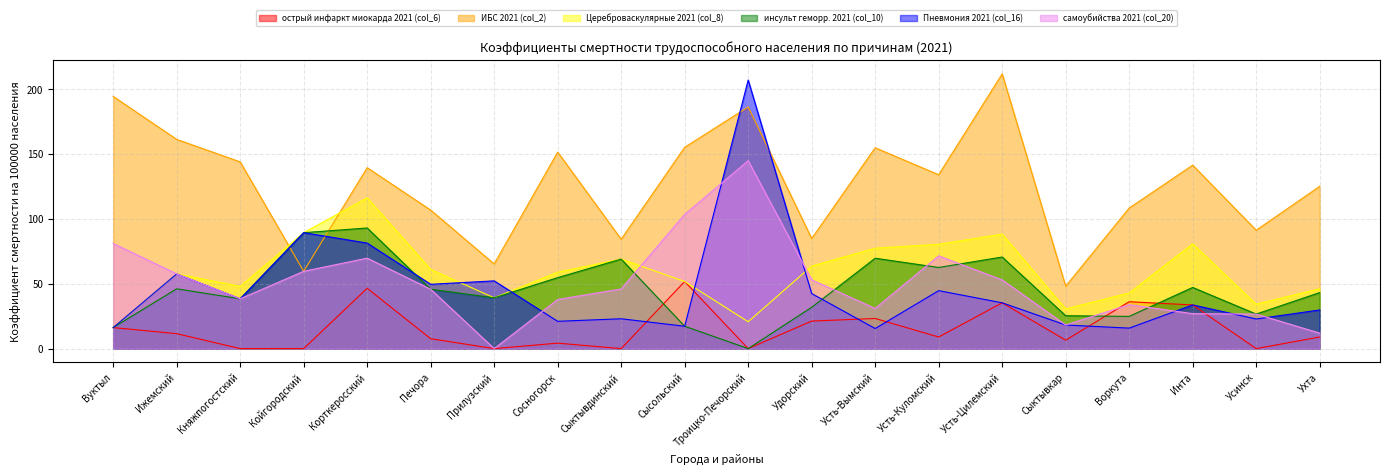

Where does the Пневмония 2021 (col_16) series first go above 35?

Ижемский